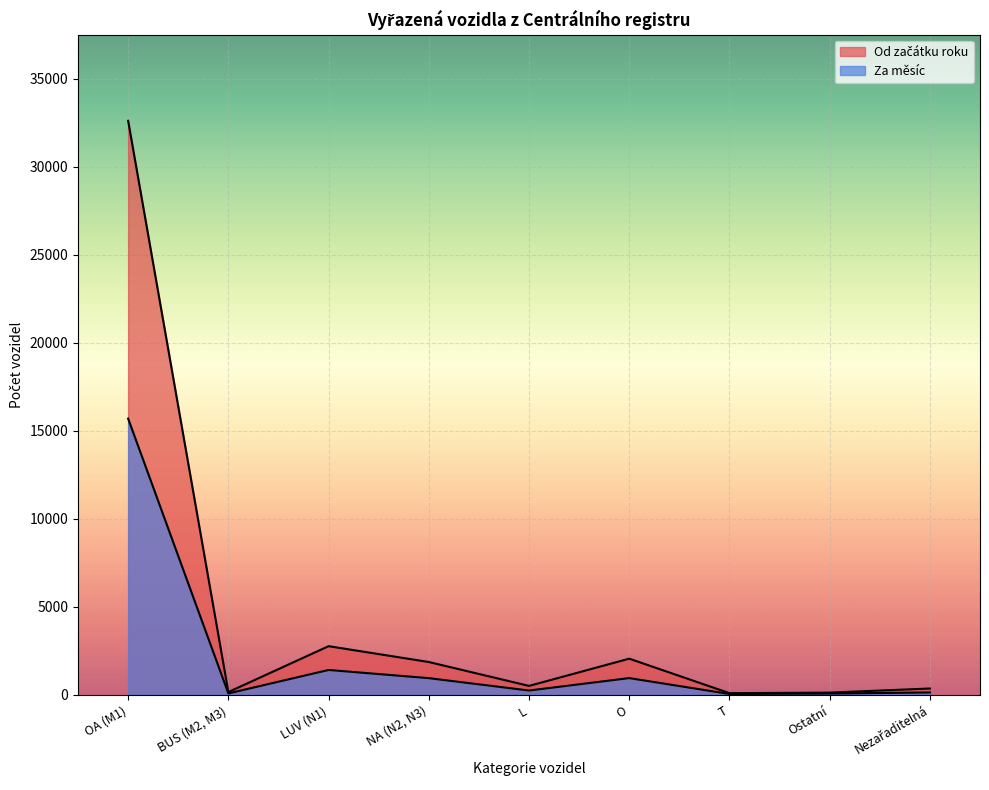

What is the sum of all values?

40537